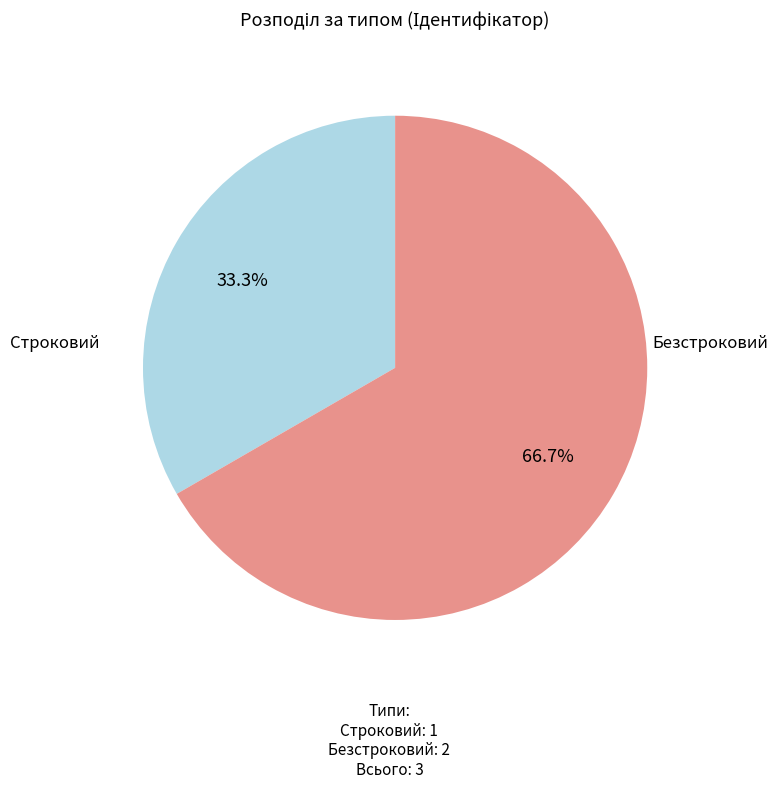

Is there a majority slice in this chart?

Yes